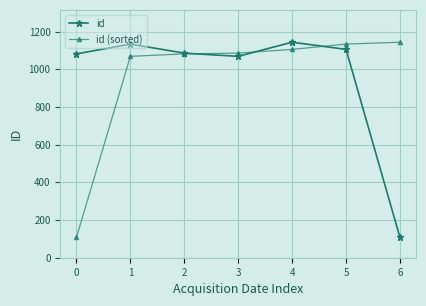

True or false: id (sorted) has more than 2 interior local peaks.

False